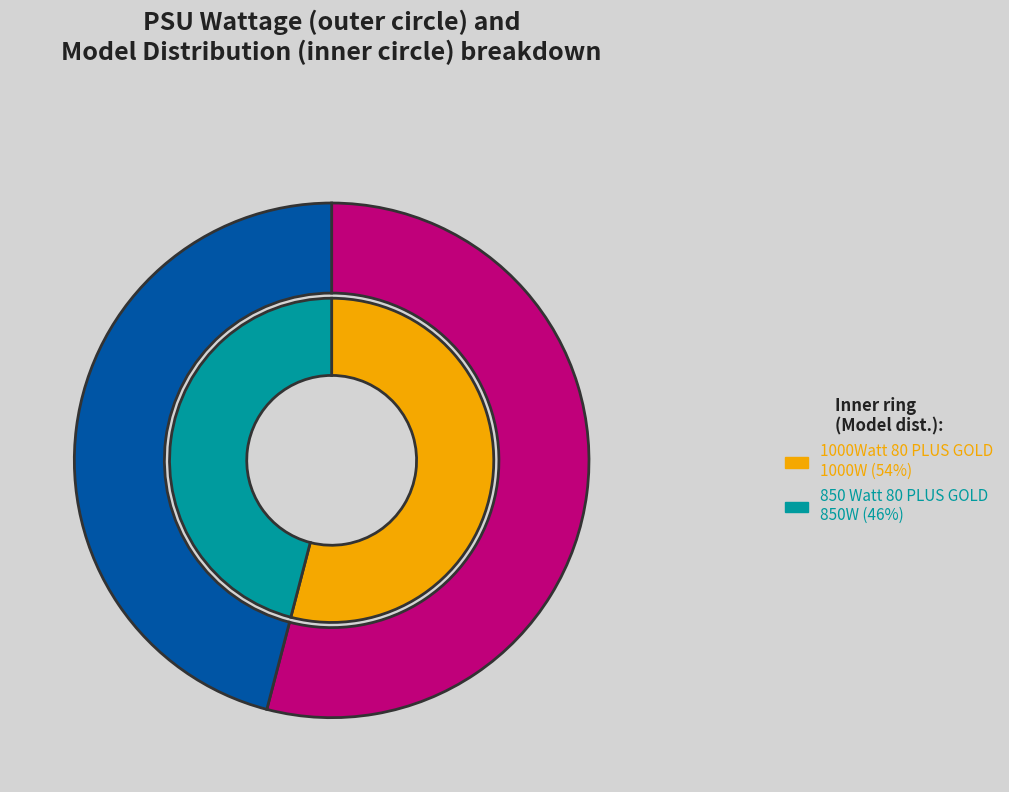

Which slice is the smallest?

850 Watt 80 PLUS GOLD